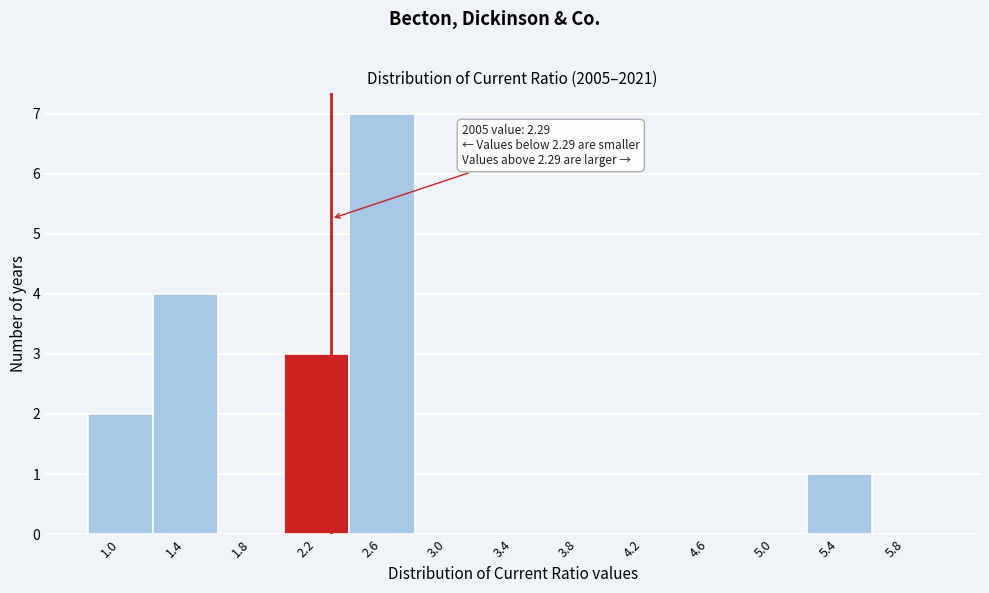

Which range on the x-axis has the tallest bar?

2.4 to 2.8